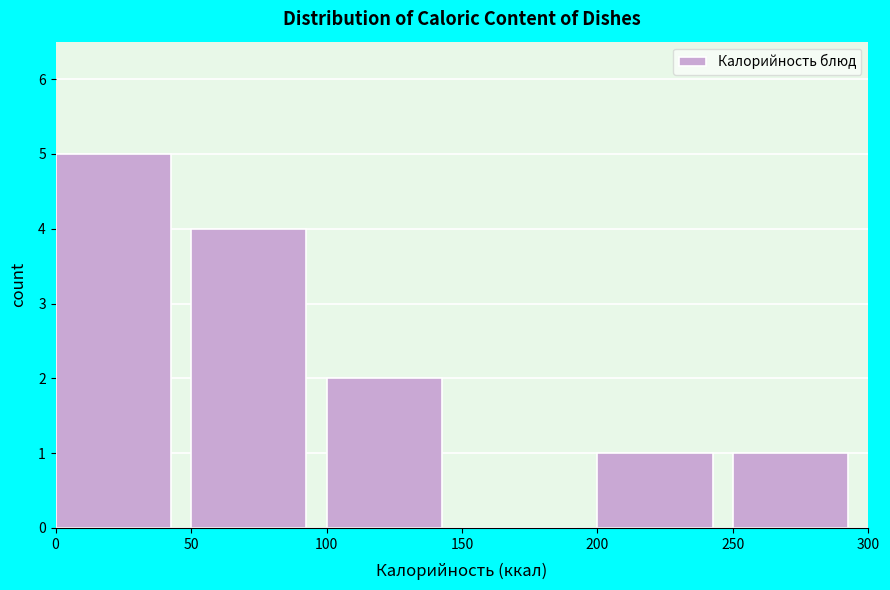

Over which range of the x-axis is the bar tallest?

0 to 50